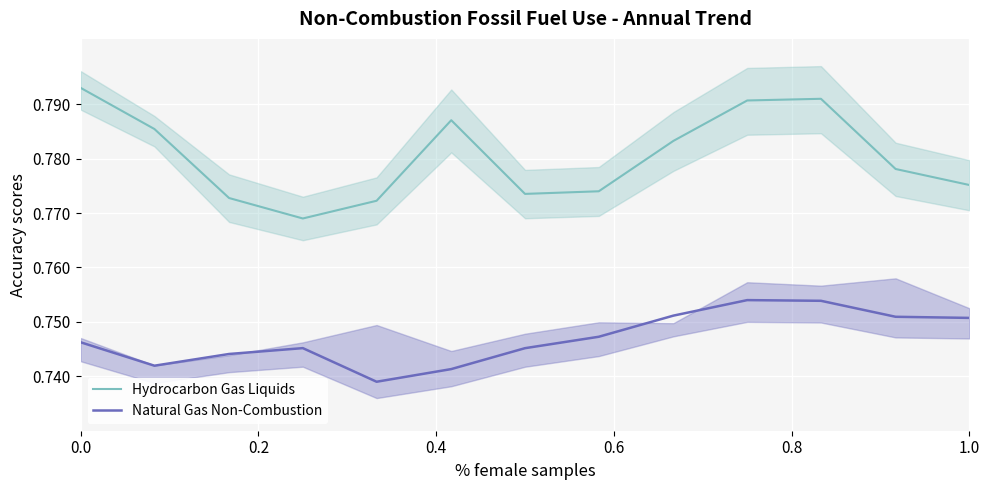

True or false: Hydrocarbon Gas Liquids and Natural Gas Non-Combustion cross at least once.

False